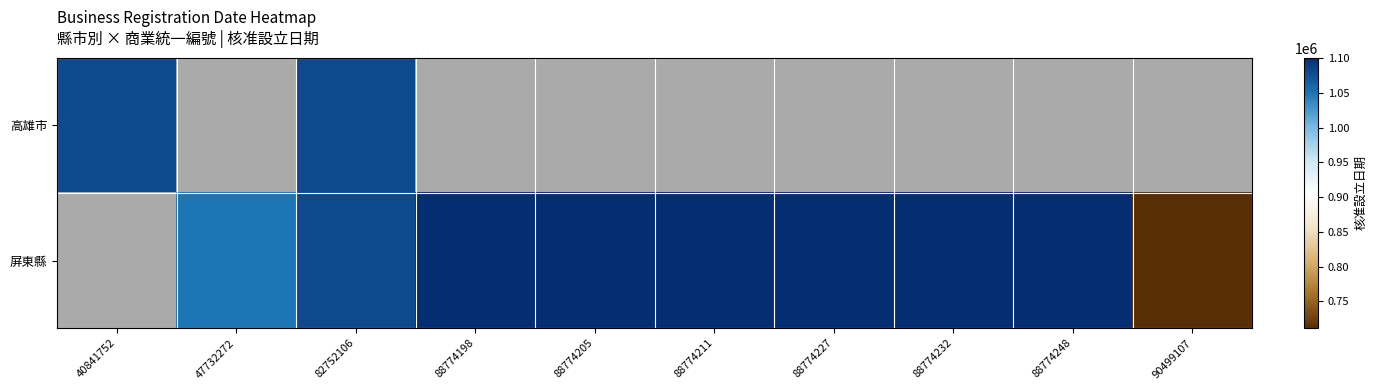

Which category has the lowest value across all series?

90499107